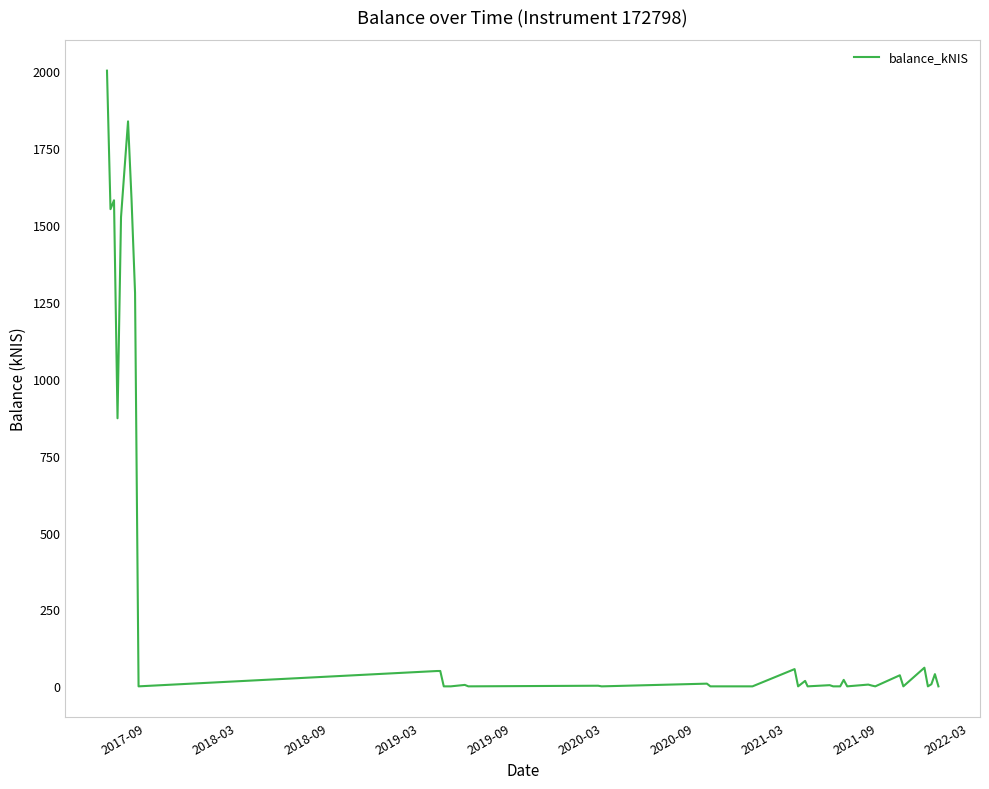

What is the greatest value displayed?

2001.5